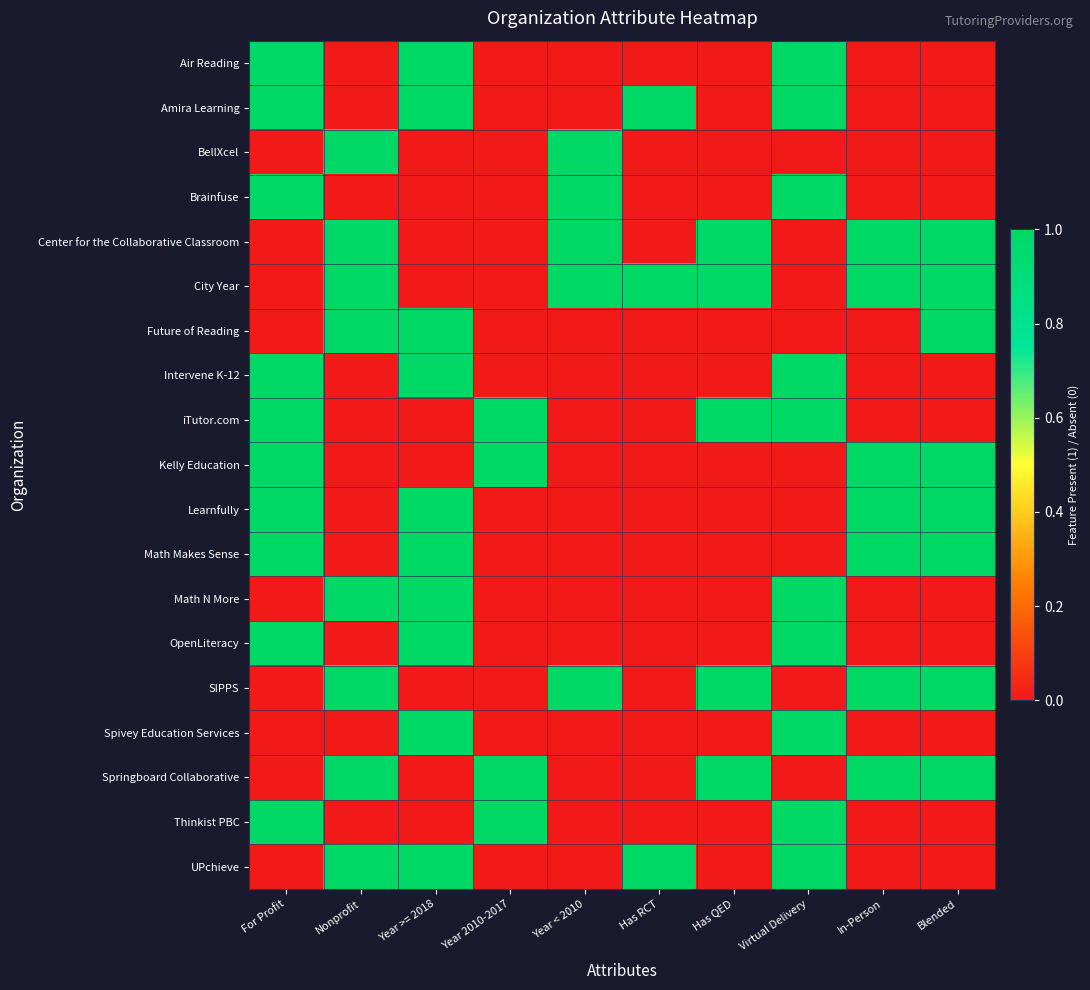

Count the number of data series in this chart.

19